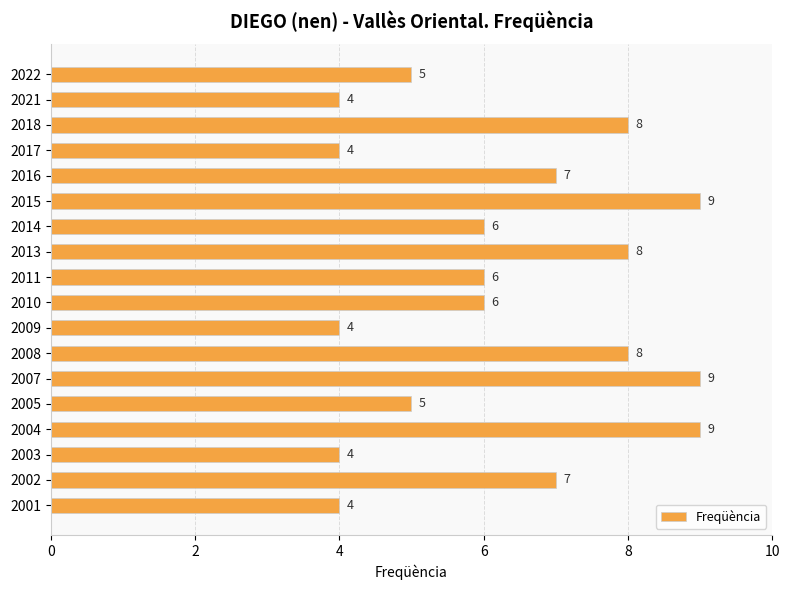

What is the difference between the maximum and second lowest values?

5